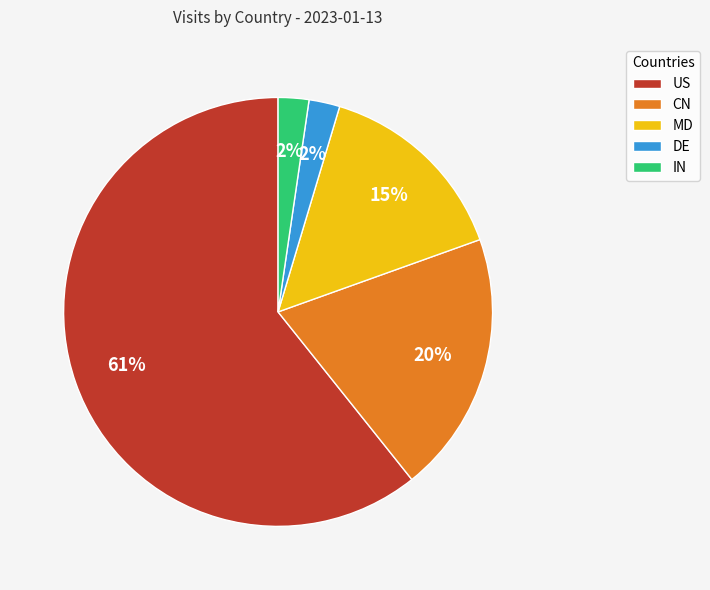

The CN slice represents 20% of the pie. True or false?

True